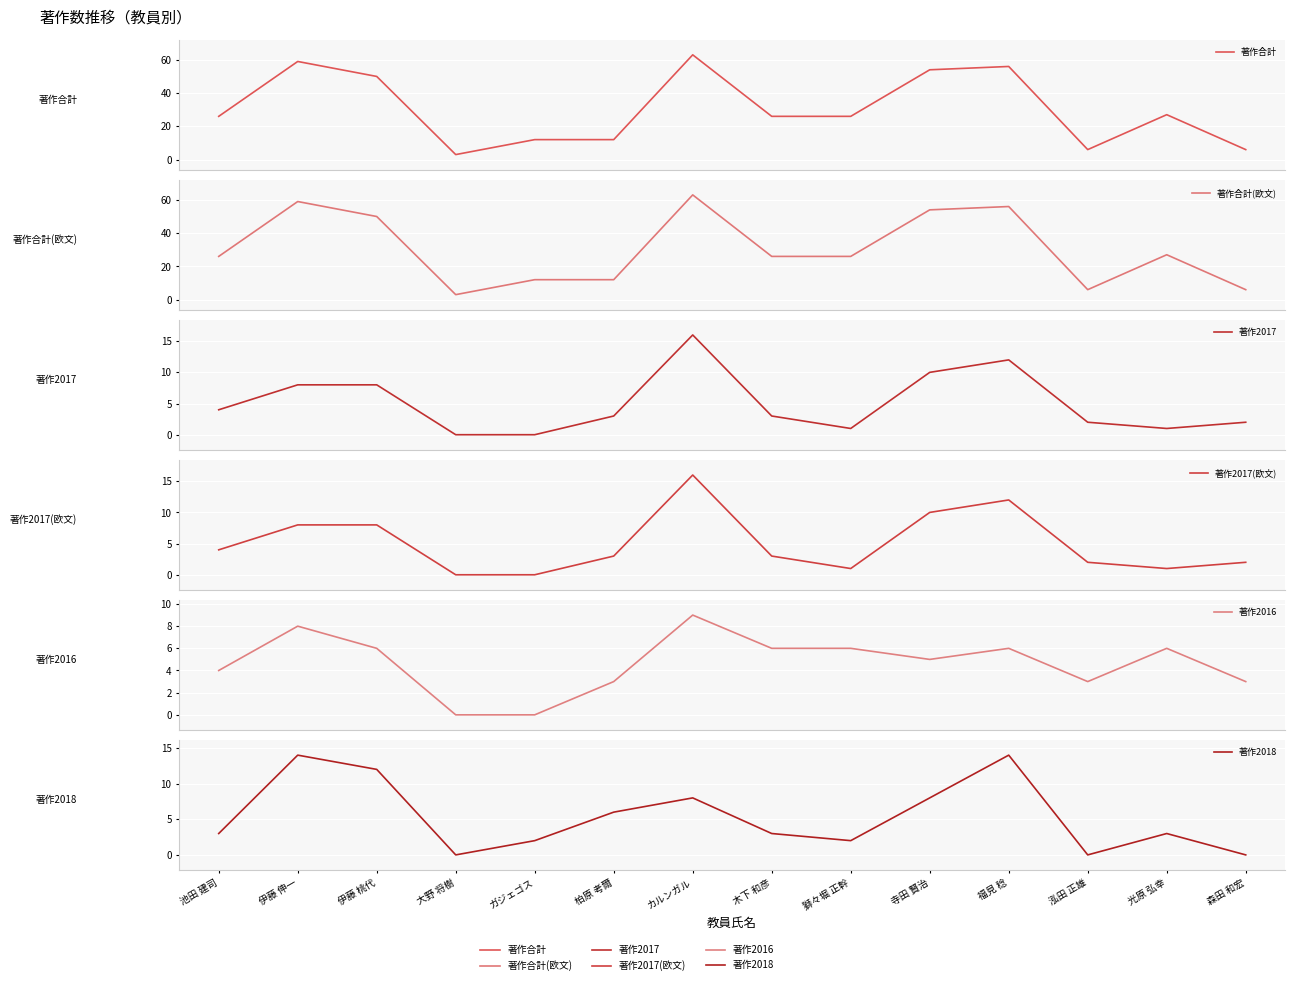

How many interior local valleys does the 著作2018 series have?

3